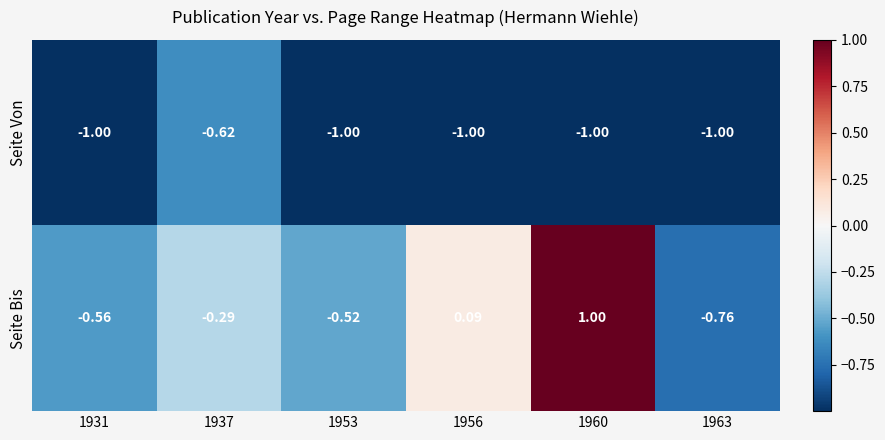

Is the value of Seite Bis at 1960 greater than the value of Seite Von at 1963?

Yes